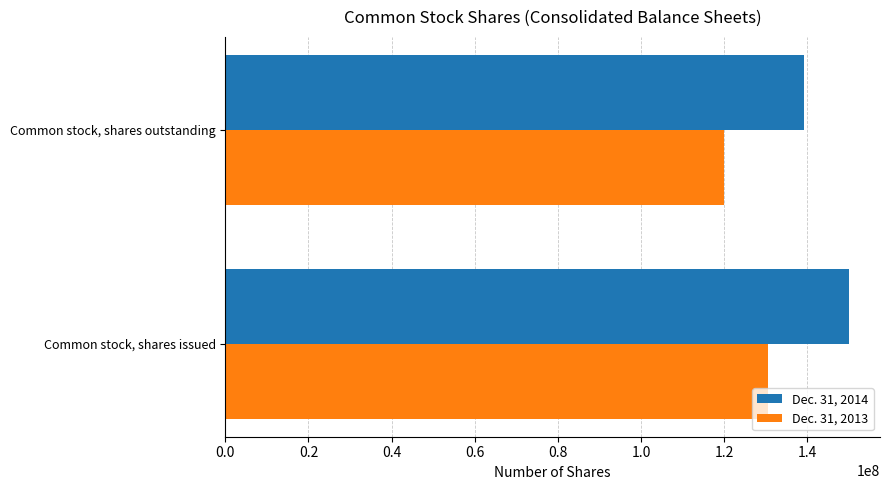

Which series has the largest total across all categories?

Dec. 31, 2014